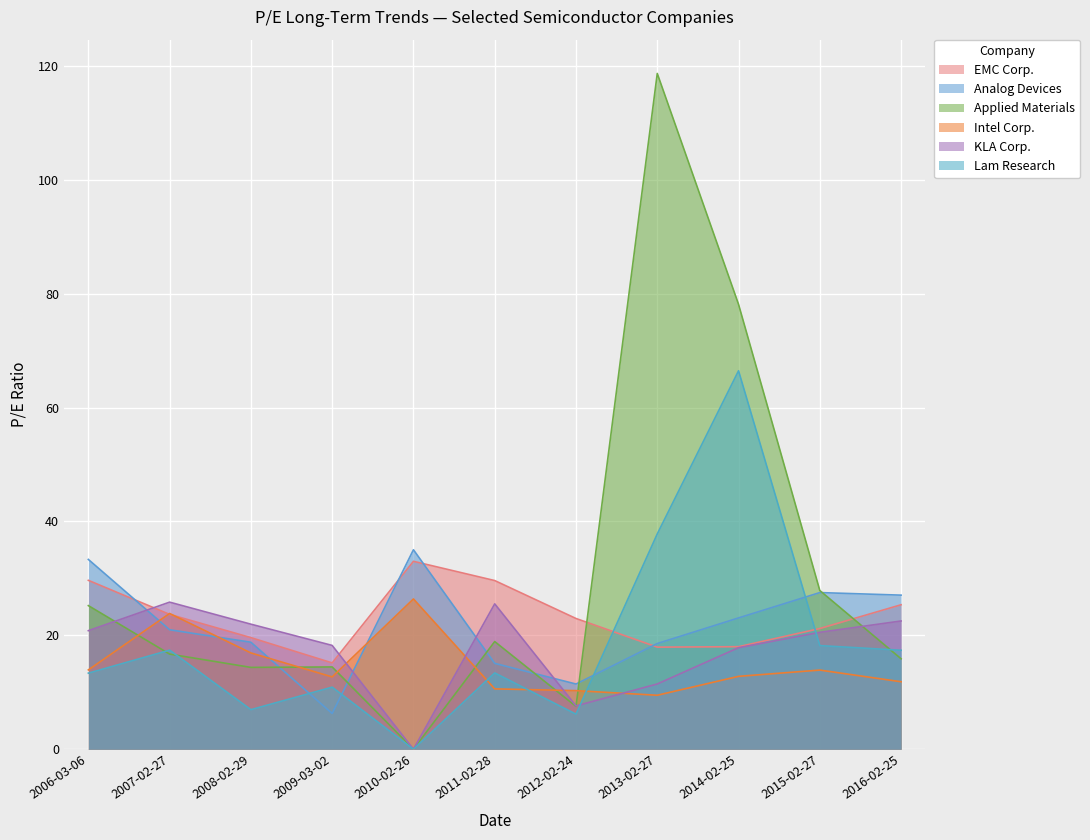

How many values in the Analog Devices series exceed 20?

6